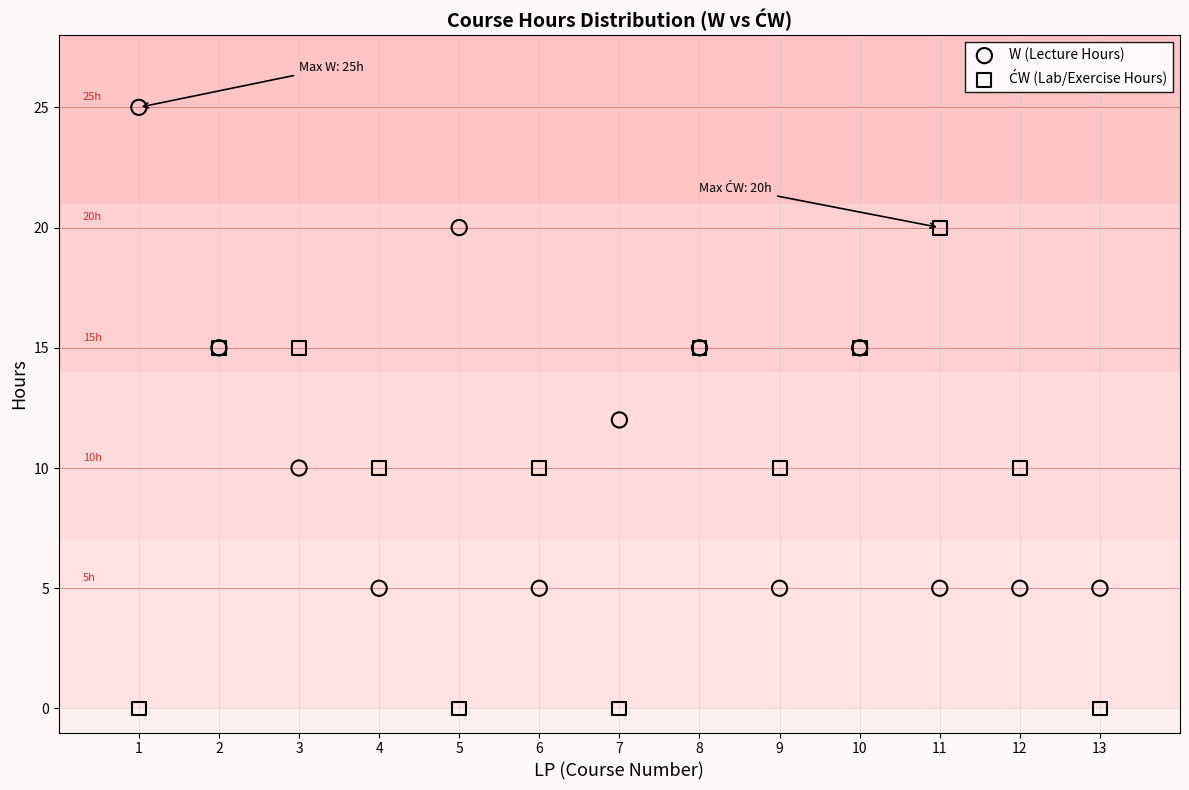

Which series contains the highest Y value?

W (Lecture Hours)